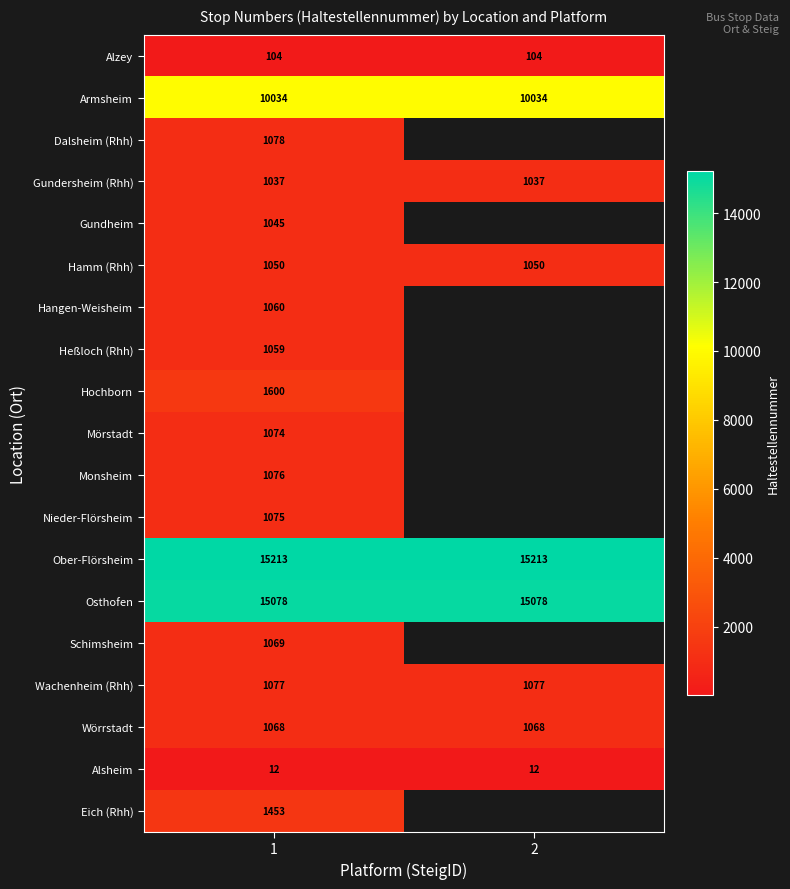

Read the Gundersheim (Rhh) value at 2.

1037